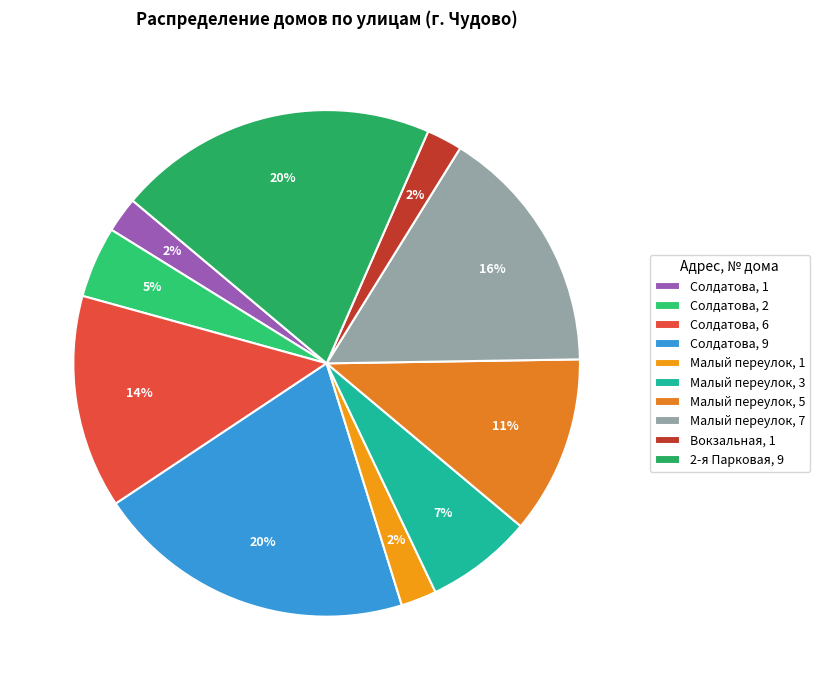

How many slices are in this pie chart?

10